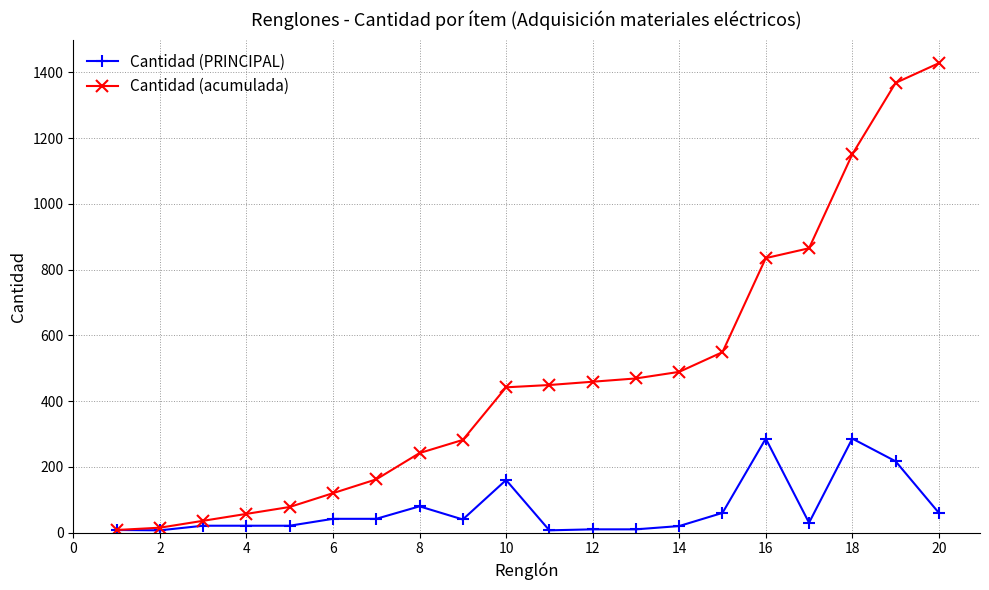

What is the value of the Cantidad (acumulada) point at the 20th from the left?

1428